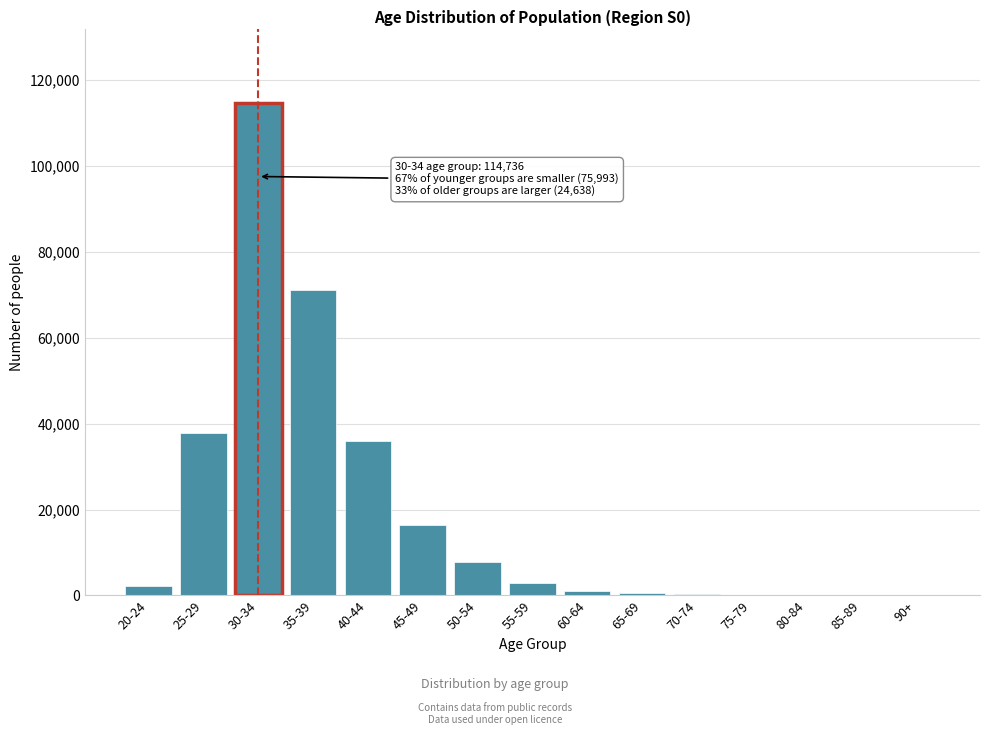

Which category has the highest value across all series?

30-34